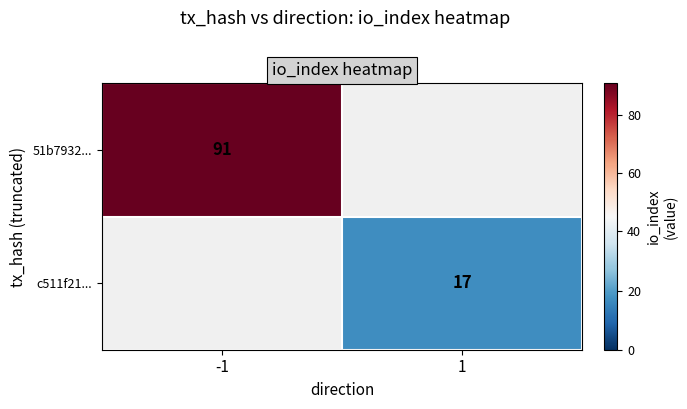

At how many categories does at least one series exceed 19?

1